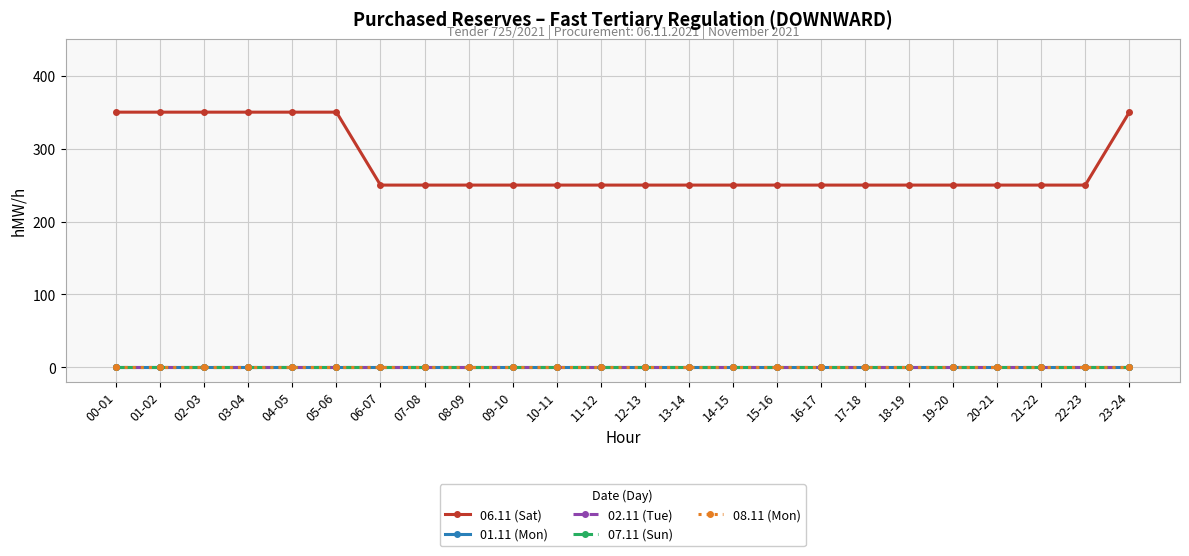

How many lines are shown in the chart?

5